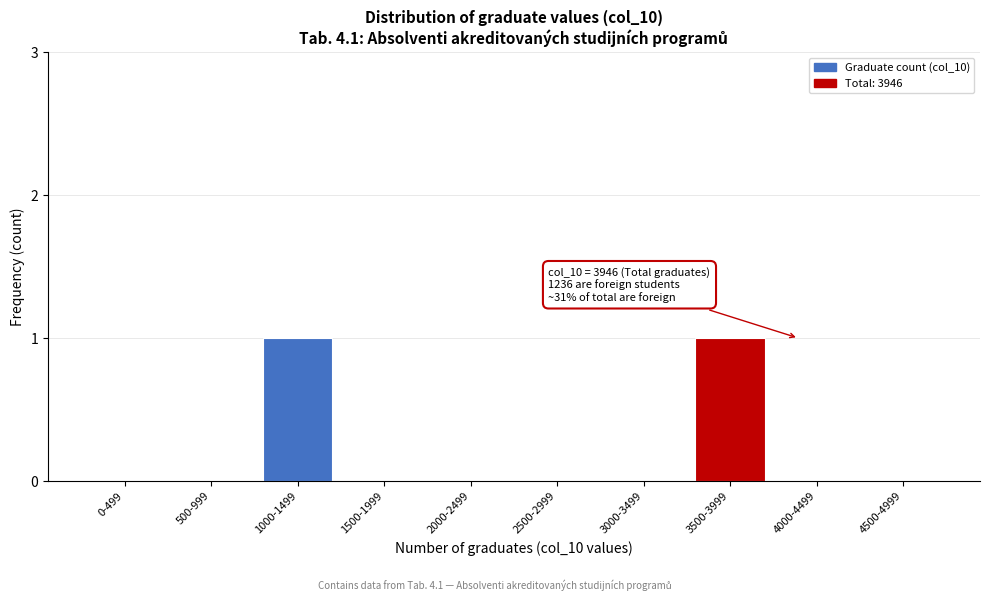

Reading right to left, extract all data points from this chart.

4500-4999=0	4000-4499=0	3500-3999=1	3000-3499=0	2500-2999=0	2000-2499=0	1500-1999=0	1000-1499=1	500-999=0	0-499=0